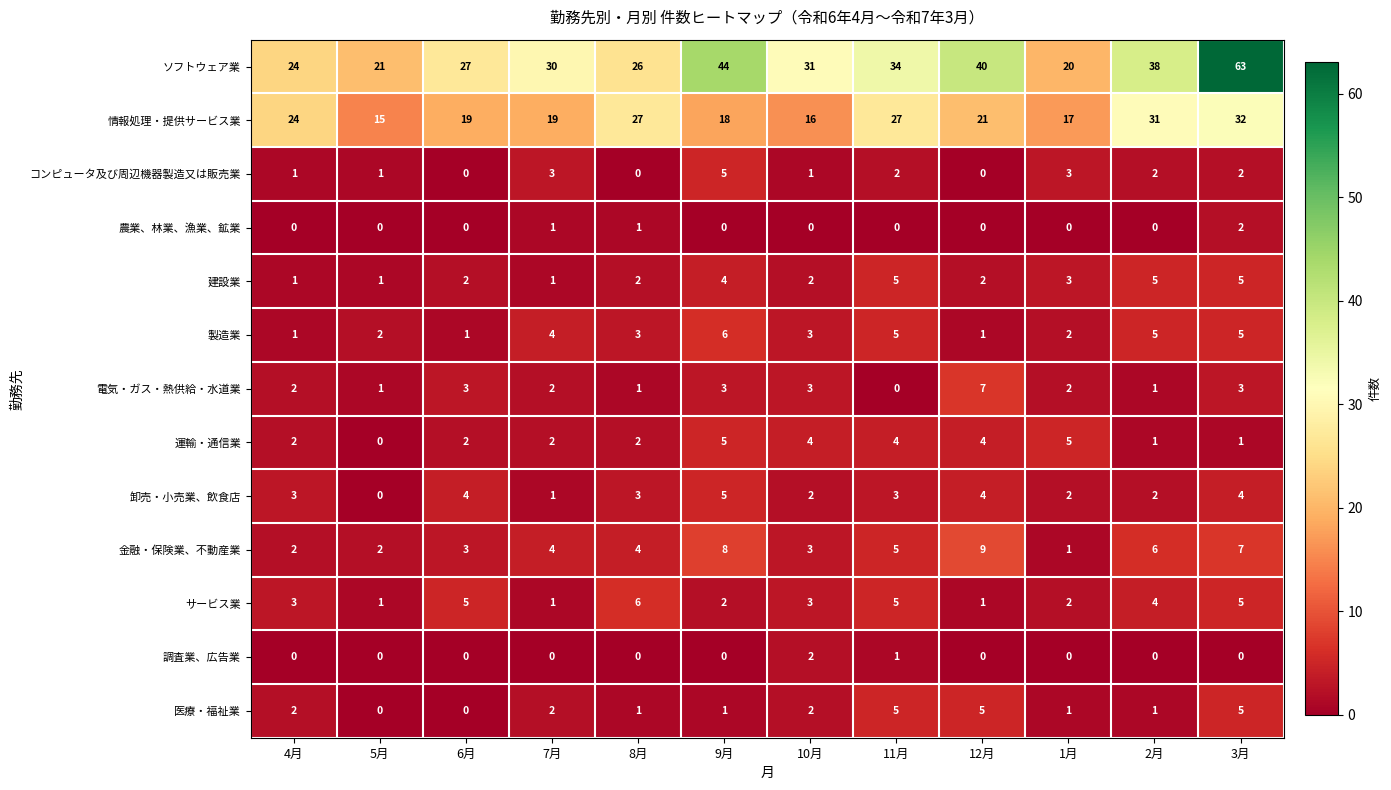

Which series has the largest range (max minus min)?

ソフトウェア業